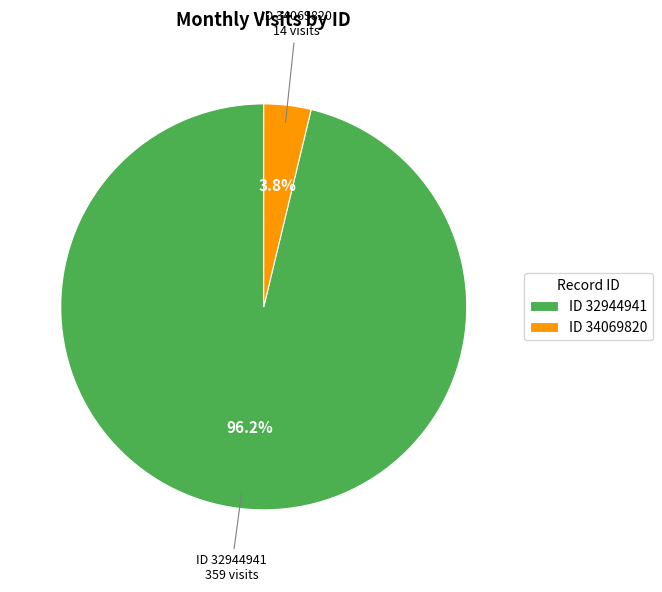

Which slice represents more than half of the pie?

ID 32944941